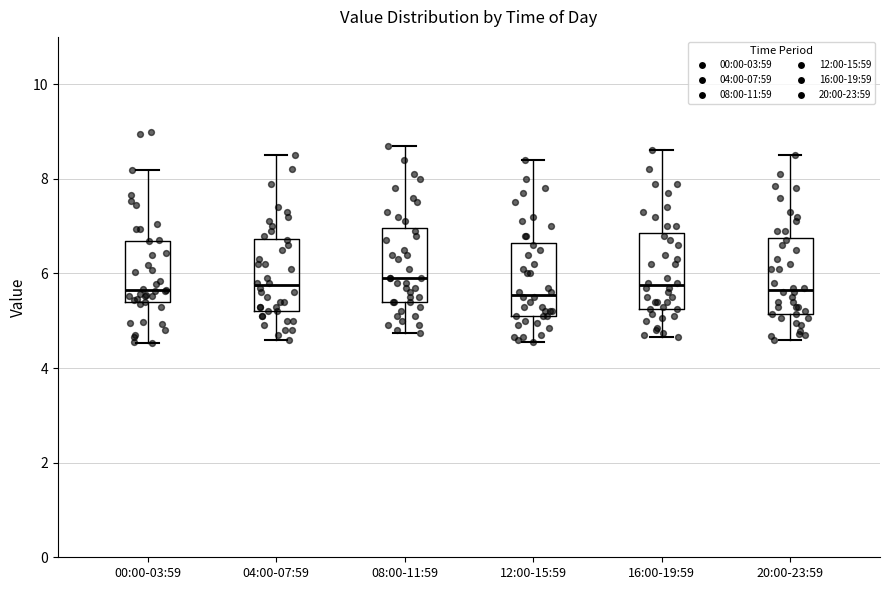

Reading left to right, read every box against the y-axis: the position of its median line, the range the box covers, and the ends of its whiskers. The values are not printed on the chart, so give them approximately, as read against the axis.

00:00-03:59: median 5.6, box 5.4 to 6.6, whiskers 4.6 to 8.2
04:00-07:59: median 5.8, box 5.2 to 6.8, whiskers 4.6 to 8.6
08:00-11:59: median 6.0, box 5.4 to 7.0, whiskers 4.8 to 8.8
12:00-15:59: median 5.6, box 5.2 to 6.6, whiskers 4.6 to 8.4
16:00-19:59: median 5.8, box 5.2 to 6.8, whiskers 4.6 to 8.6
20:00-23:59: median 5.6, box 5.2 to 6.8, whiskers 4.6 to 8.6